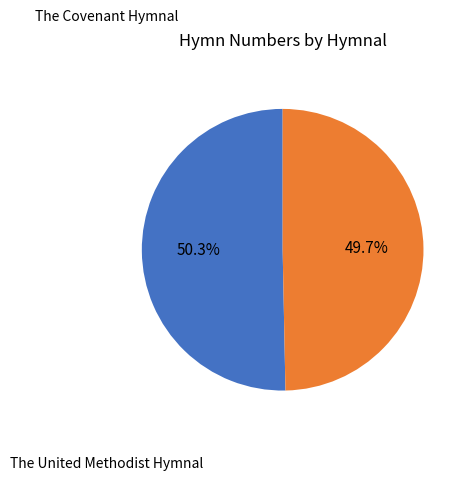

Which slice represents more than half of the pie?

The Covenant Hymnal